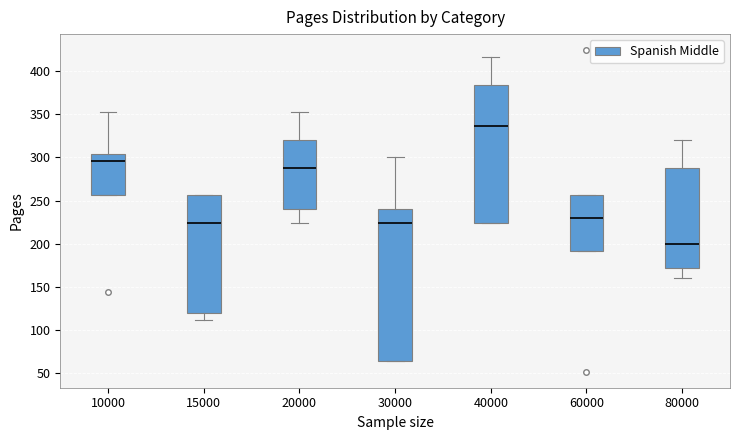

Which box has the lowest median line?

80000